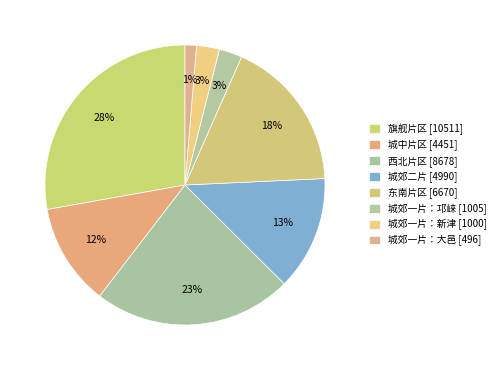

Count the number of slices in the pie.

8